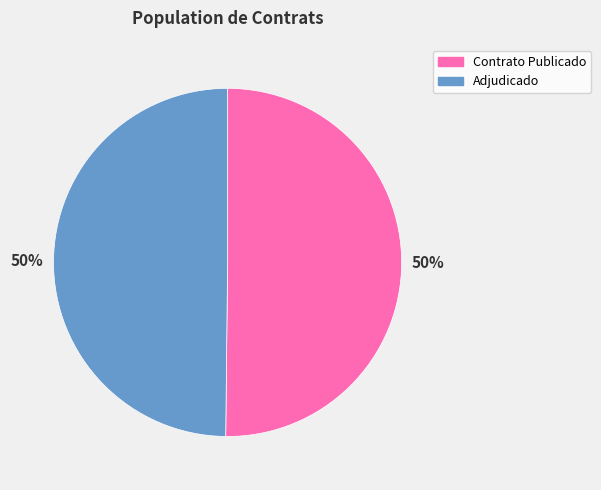

True or false: Contrato Publicado accounts for 61% of the total.

False